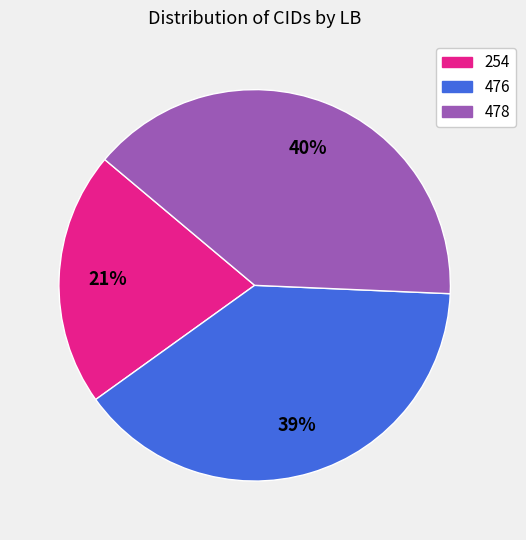

Do 478 and 476 together represent more than half of the pie?

Yes